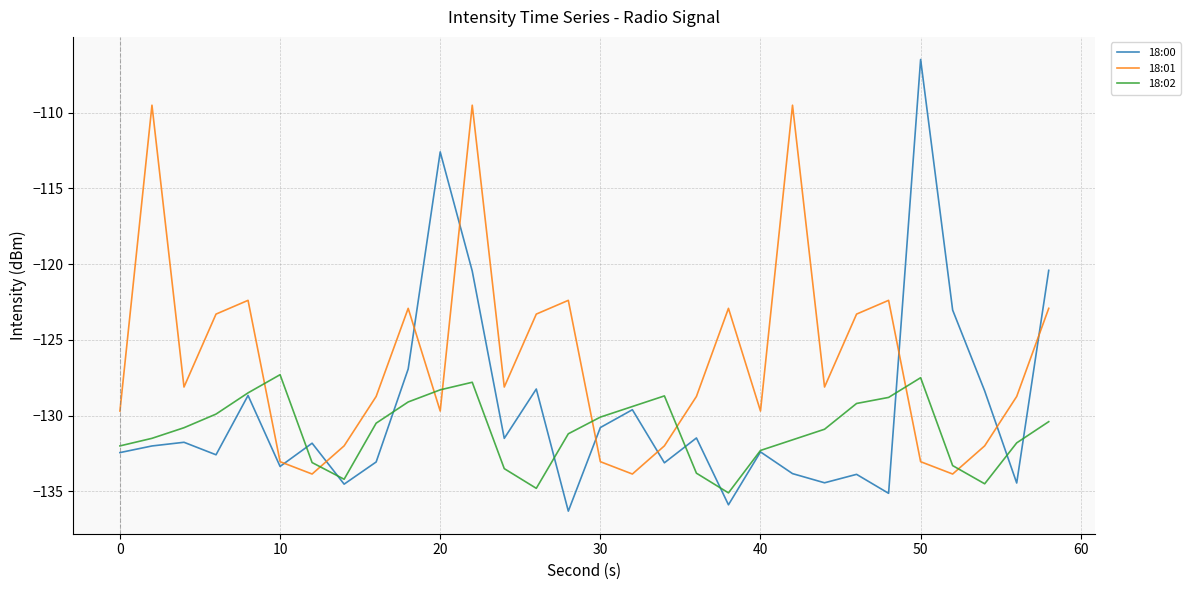

True or false: 18:02 and 18:01 intersect in this chart.

True